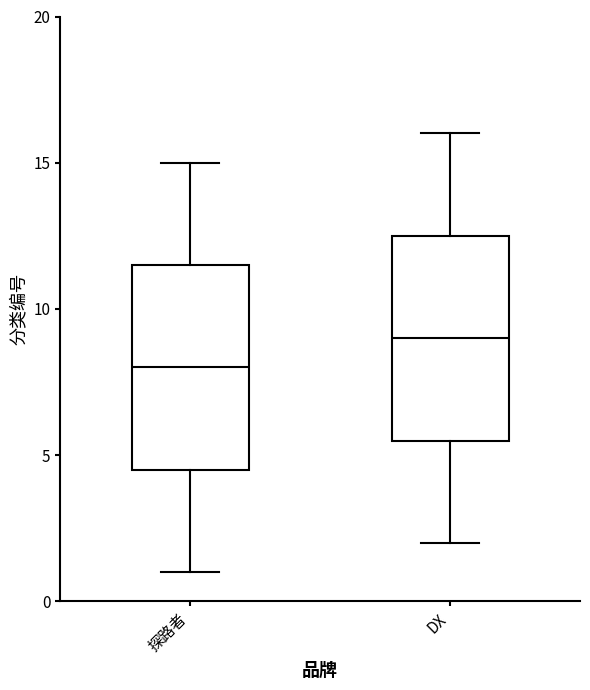

Which box's median line is the lowest?

探路者